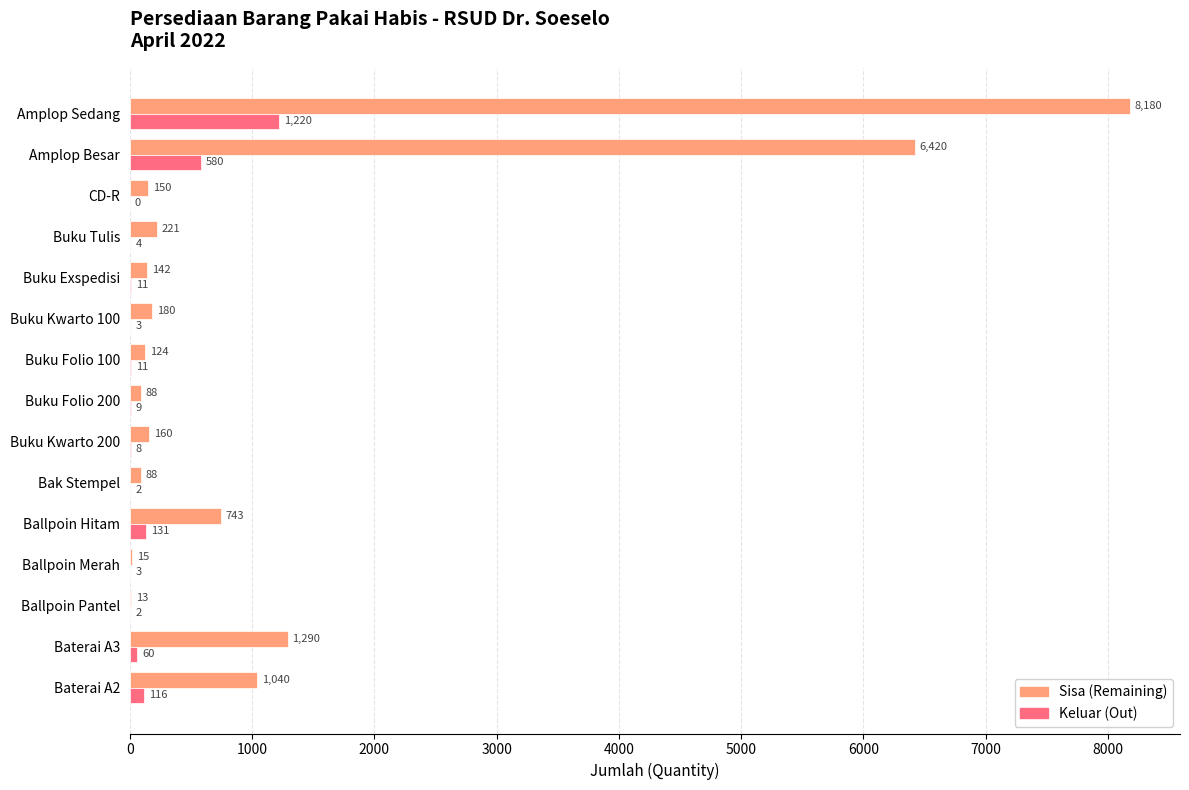

How many values in Keluar (Out) are above zero?

14